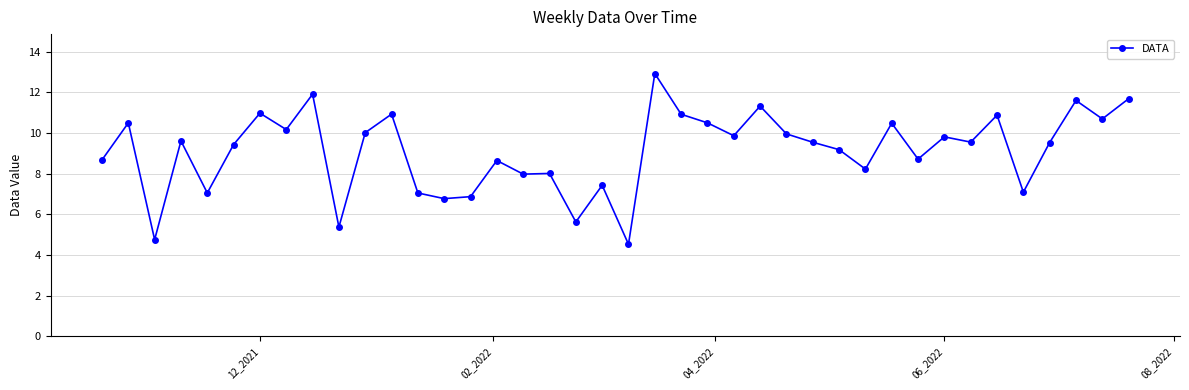

What is the greatest value displayed?

12.9